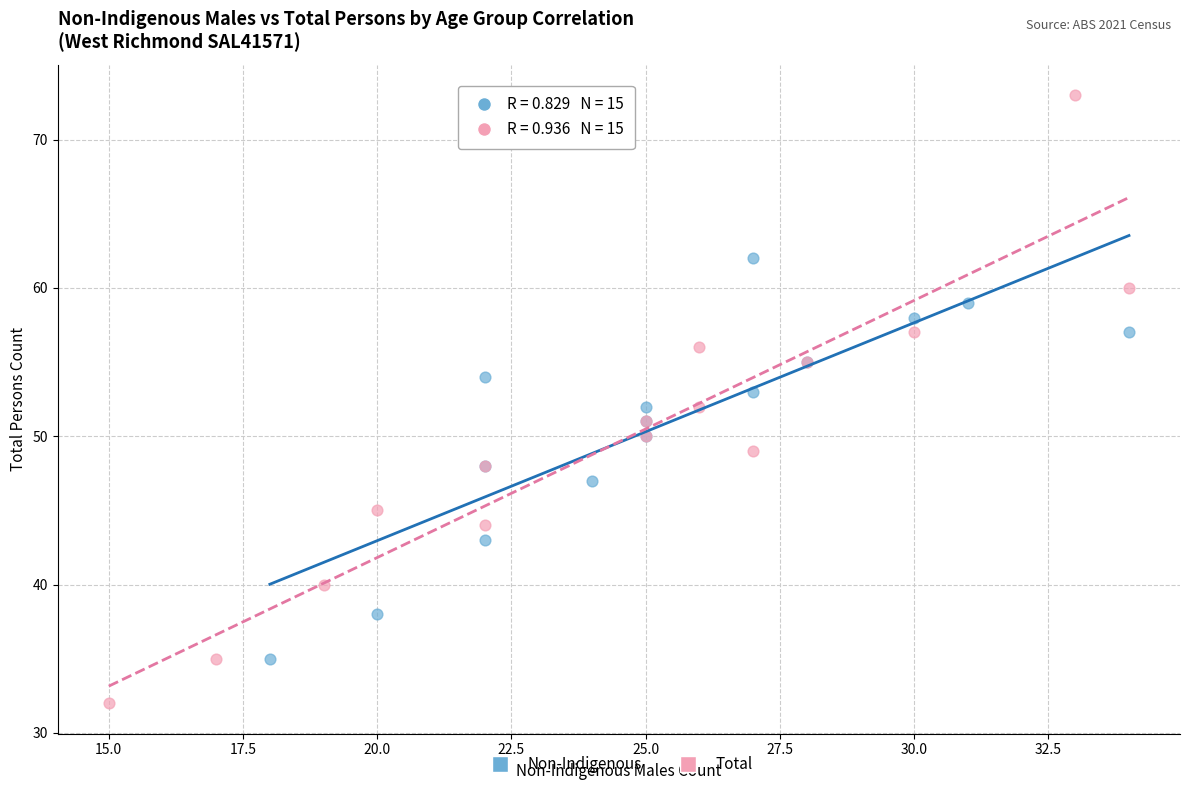

Which series reaches the minimum Y coordinate?

Total